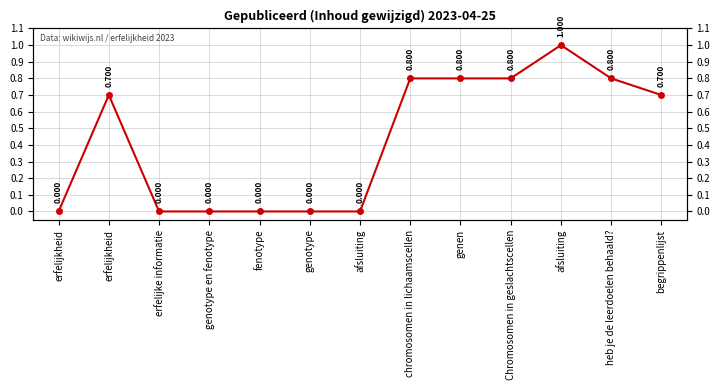

Reading right to left, what are all the values shown in this chart?

0.7	0.8	1.0	0.8	0.8	0.8	0.0	0.0	0.0	0.0	0.0	0.7	0.0